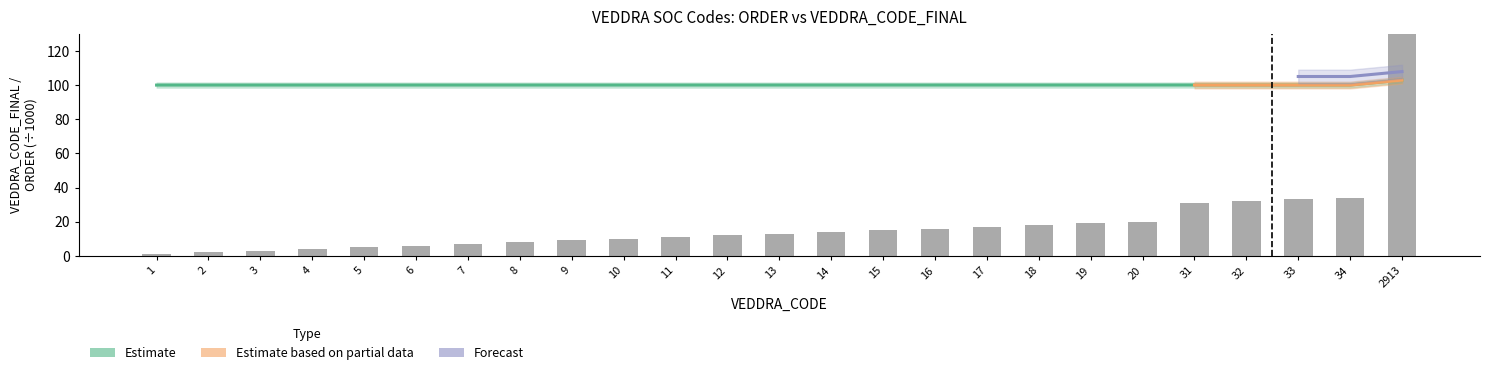

What is the total value across all series at 12?

112.0